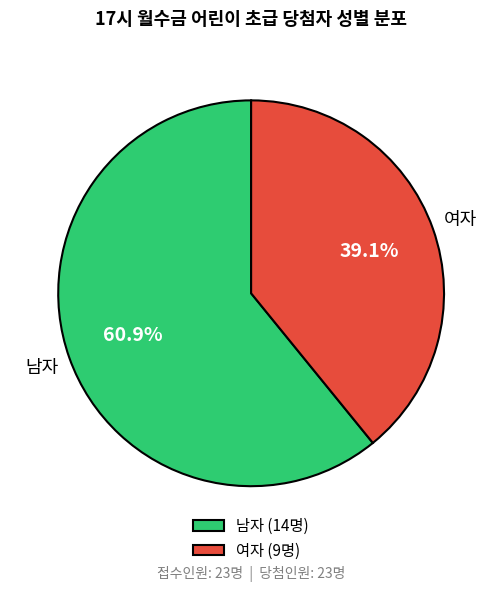

True or false: 남자 accounts for 75% of the total.

False